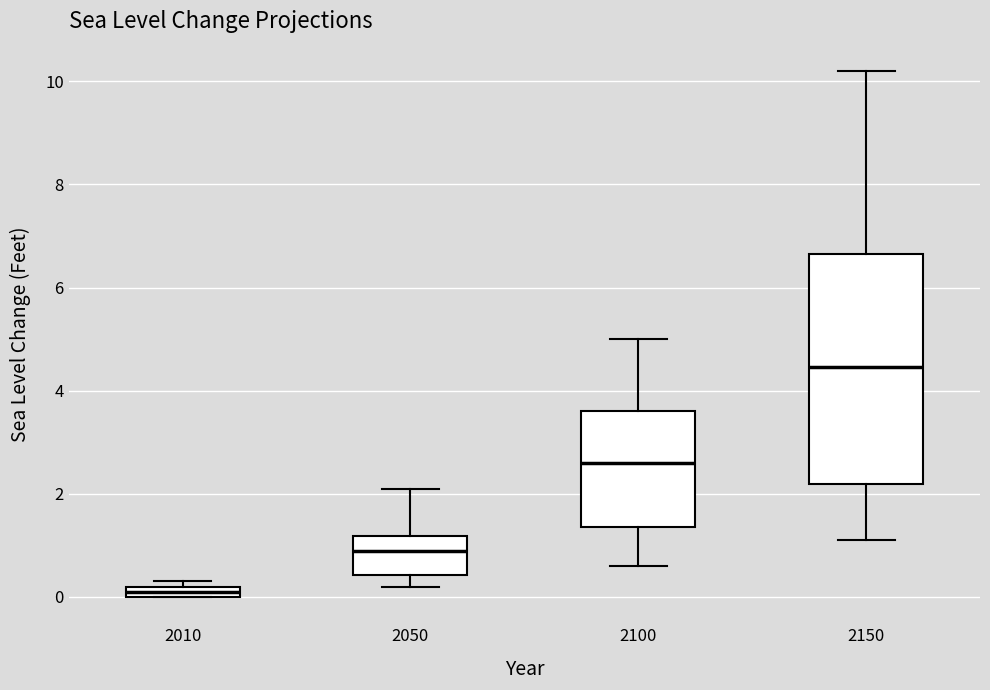

Which box is the tallest, from its lower edge to its upper edge?

2150